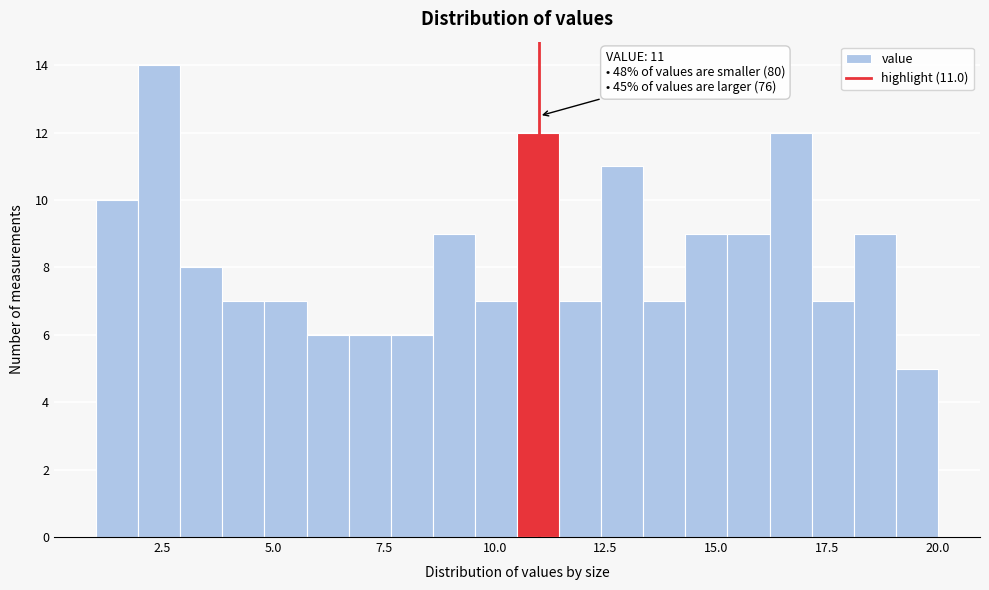

Around what value on the x-axis is the tallest bar? Give the approximate position of its centre, as read against the axis.

2.5